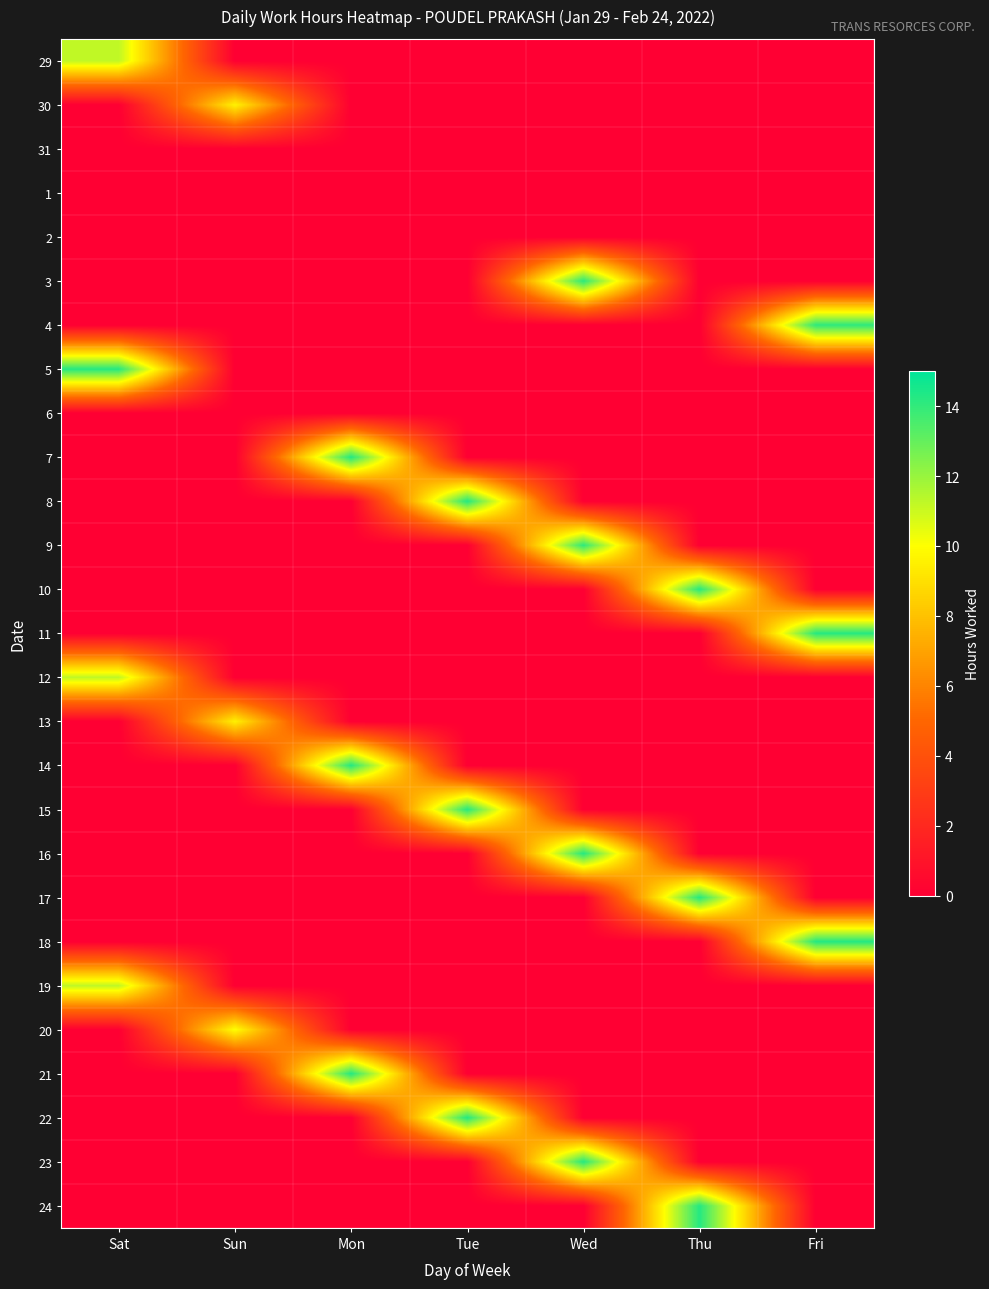

At how many categories does at least one series exceed 7?

7